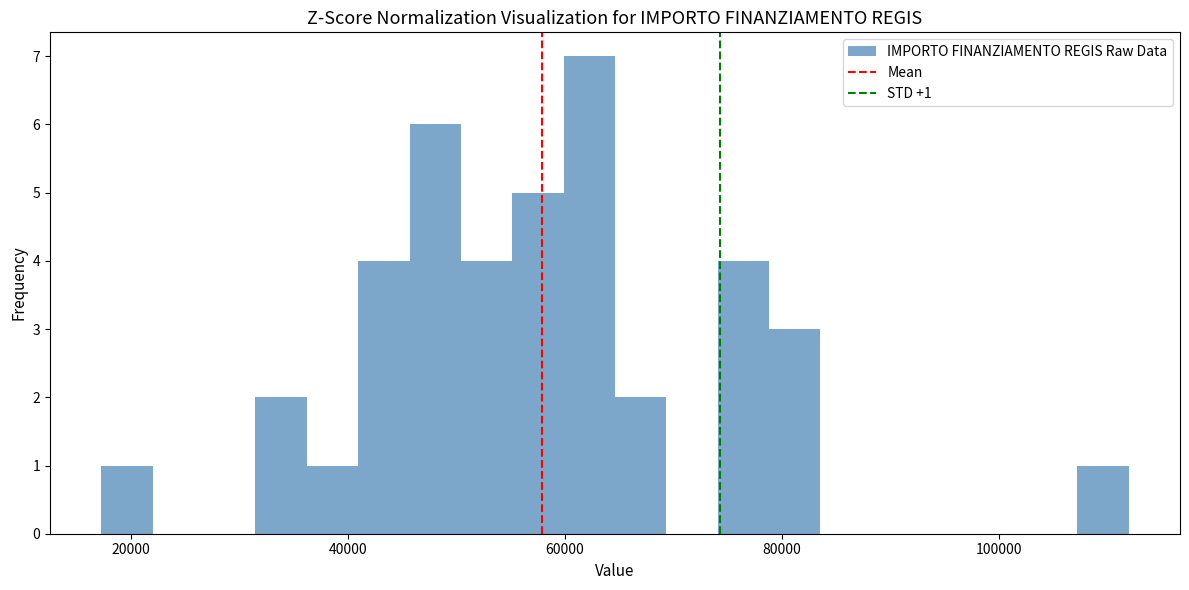

Read against the x-axis, roughly where is the centre of the tallest bar?

62000